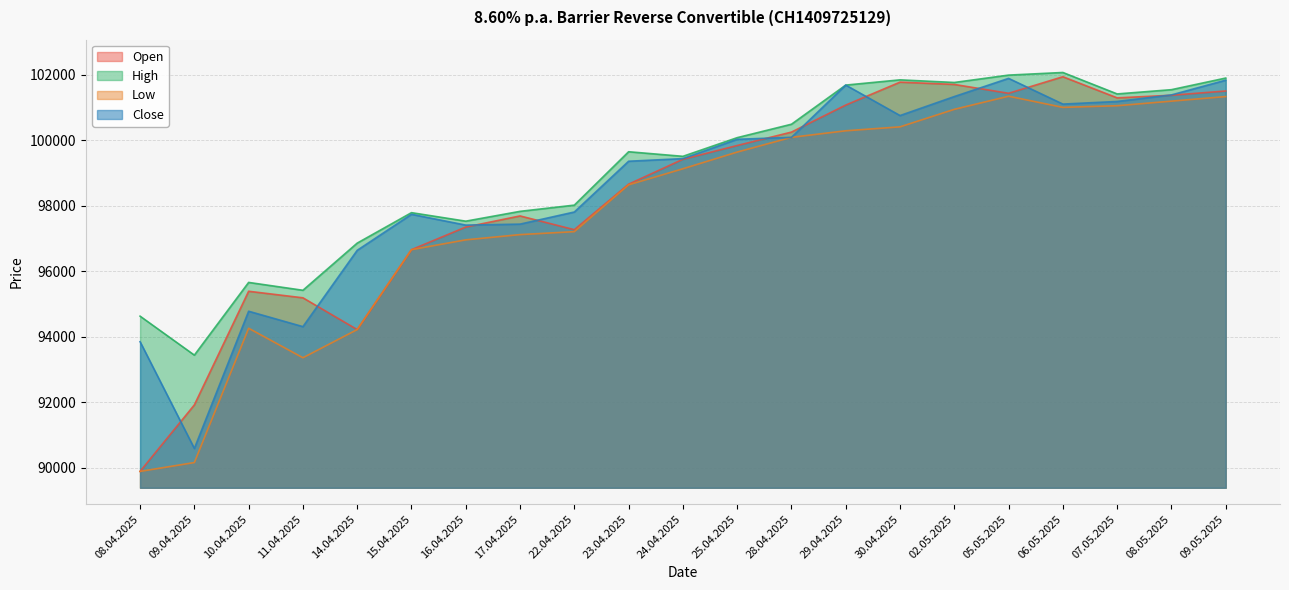

Does the chart have visible grid lines?

Yes